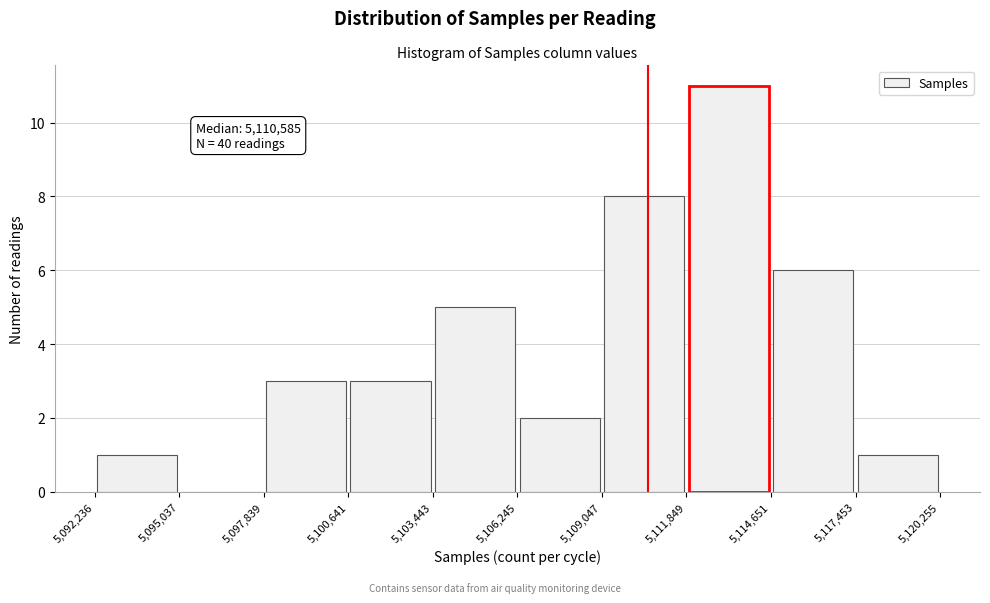

Which range on the x-axis has the tallest bar?

5,111,849 to 5,114,651